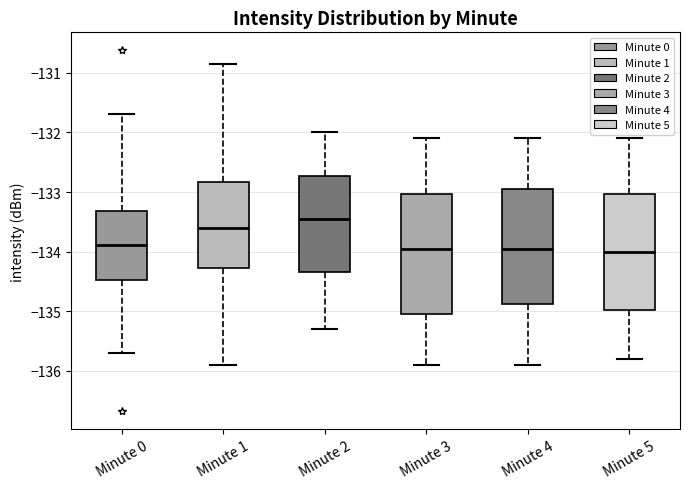

Reading left to right, transcribe this box plot: for each box, give where its median line is, the range the box spans, and where its two whiskers end, as read against the y-axis. The values are not printed on the chart, so give them approximately, as read against the axis.

Minute 0: median -133.9, box -134.5 to -133.3, whiskers -135.7 to -131.7
Minute 1: median -133.6, box -134.3 to -132.8, whiskers -135.9 to -130.8
Minute 2: median -133.4, box -134.3 to -132.7, whiskers -135.3 to -132.0
Minute 3: median -133.9, box -135.0 to -133.0, whiskers -135.9 to -132.1
Minute 4: median -133.9, box -134.9 to -132.9, whiskers -135.9 to -132.1
Minute 5: median -134.0, box -135.0 to -133.0, whiskers -135.8 to -132.1